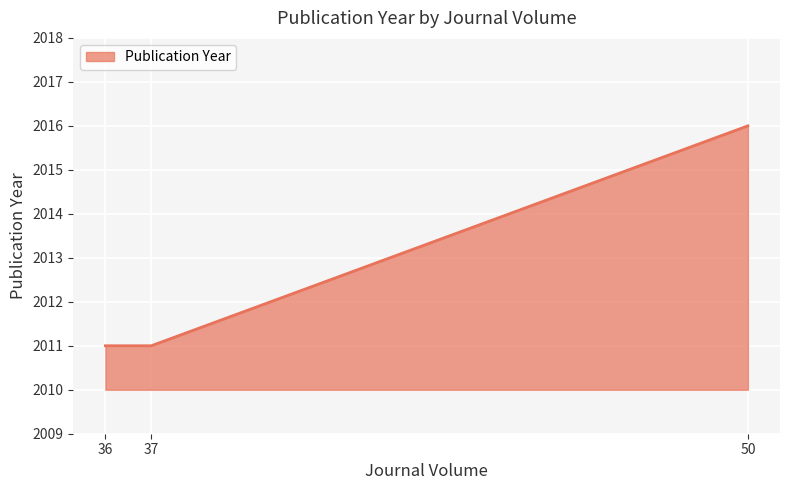

The value at 36 is 980. True or false?

False